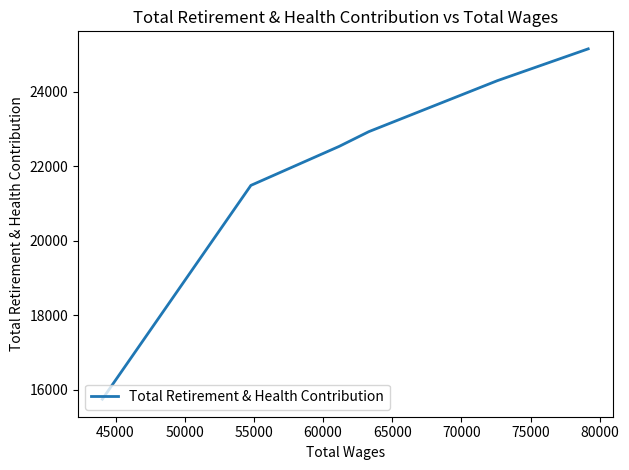

How many data points are above 22932?

2